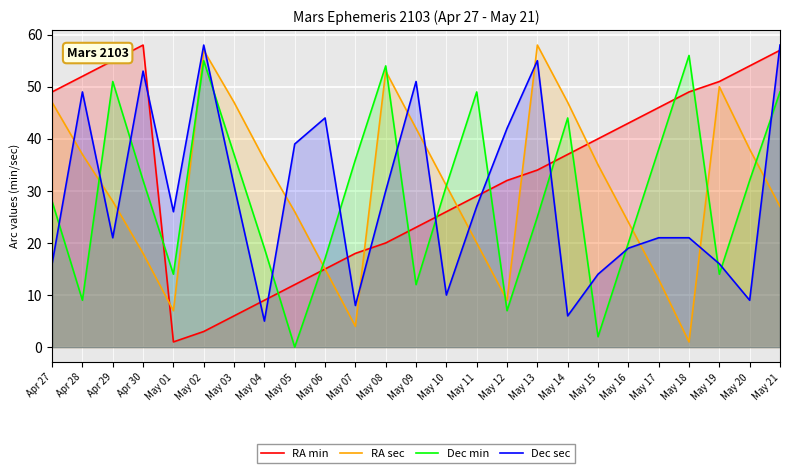

What is the maximum value shown in the chart?

58